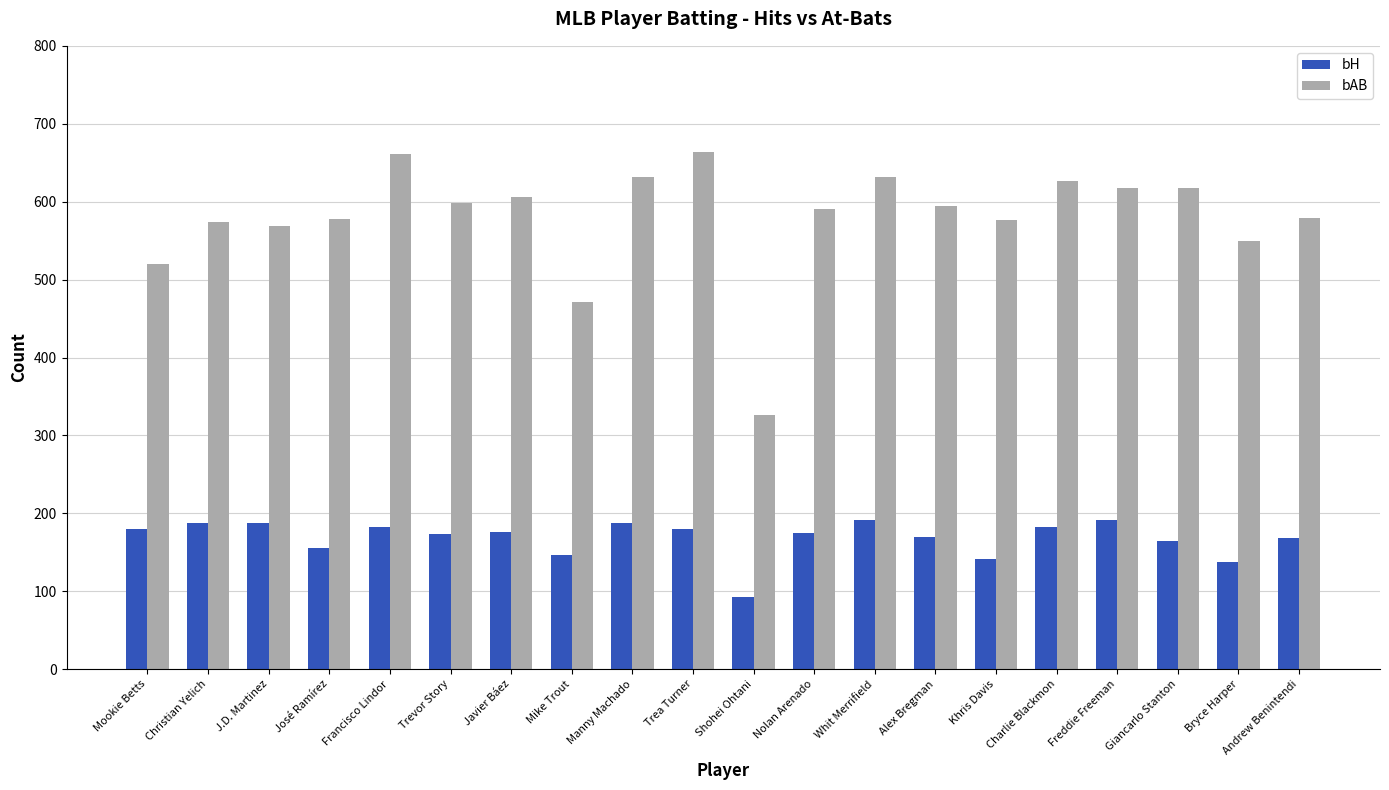

Rank the series by their average value, from highest to lowest.

bAB, bH